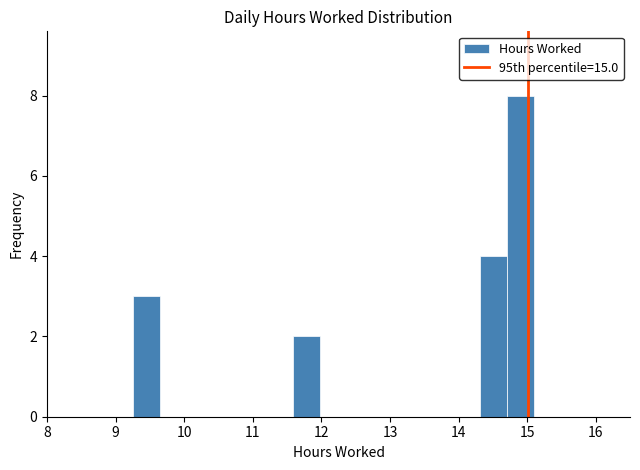

Read against the x-axis, roughly where is the centre of the tallest bar?

14.9